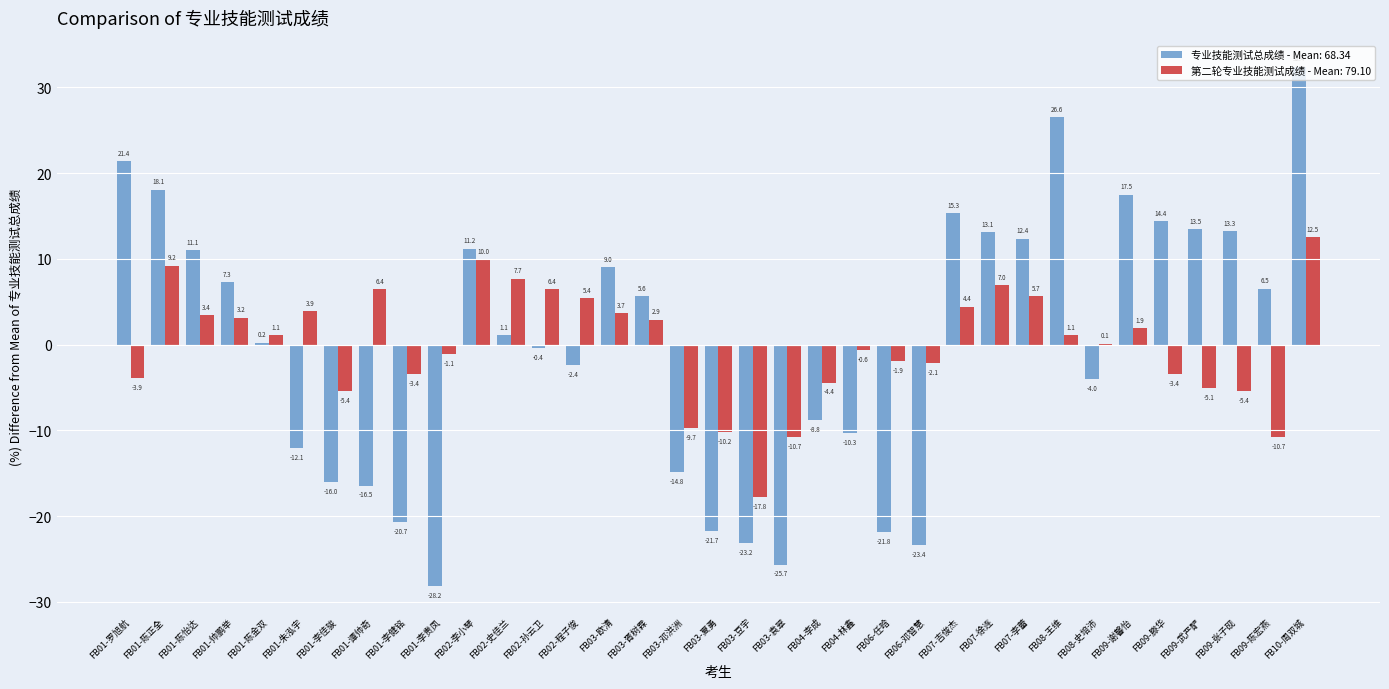

Which label corresponds to the largest value in the chart?

FB10-周双城